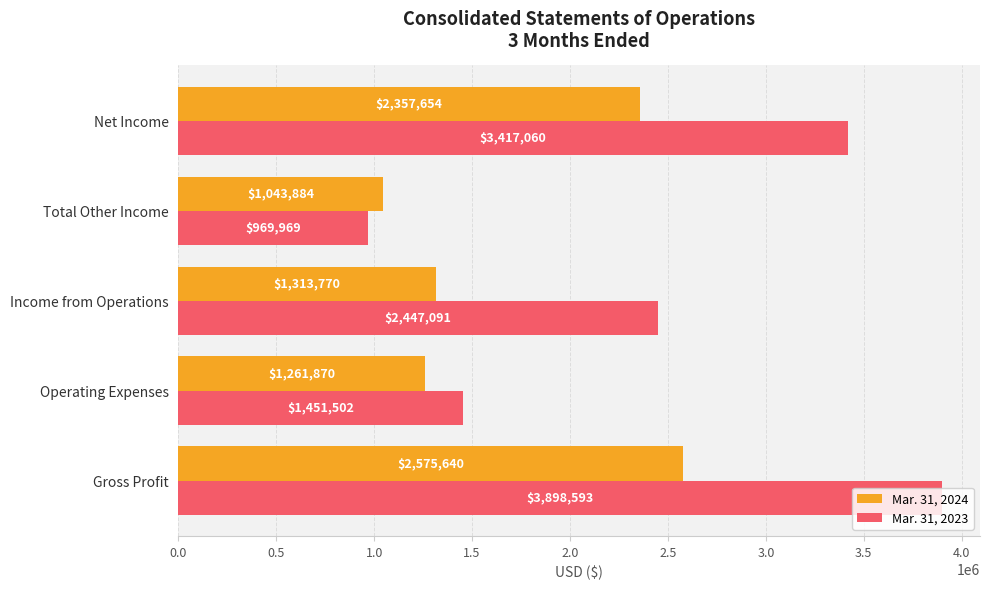

At Net Income, list the series in order from largest to smallest.

Mar. 31, 2023, Mar. 31, 2024